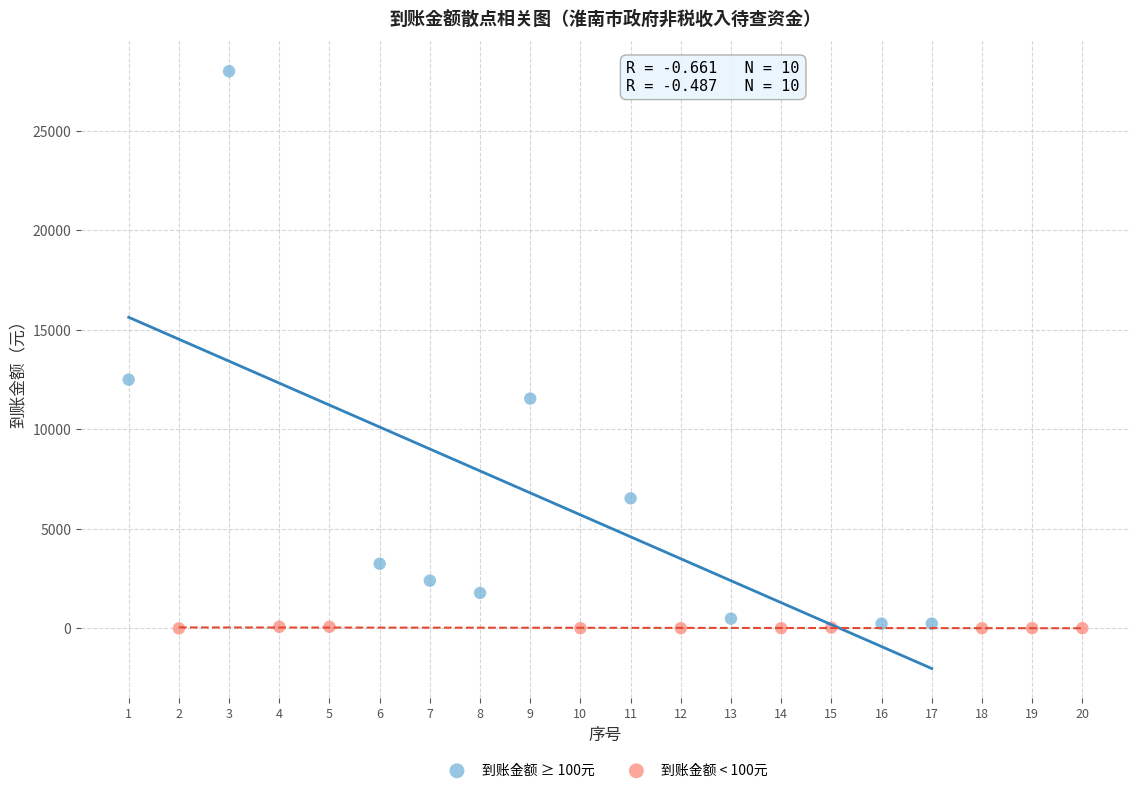

Which series has the widest spread of Y values?

到账金额 ≥ 100元